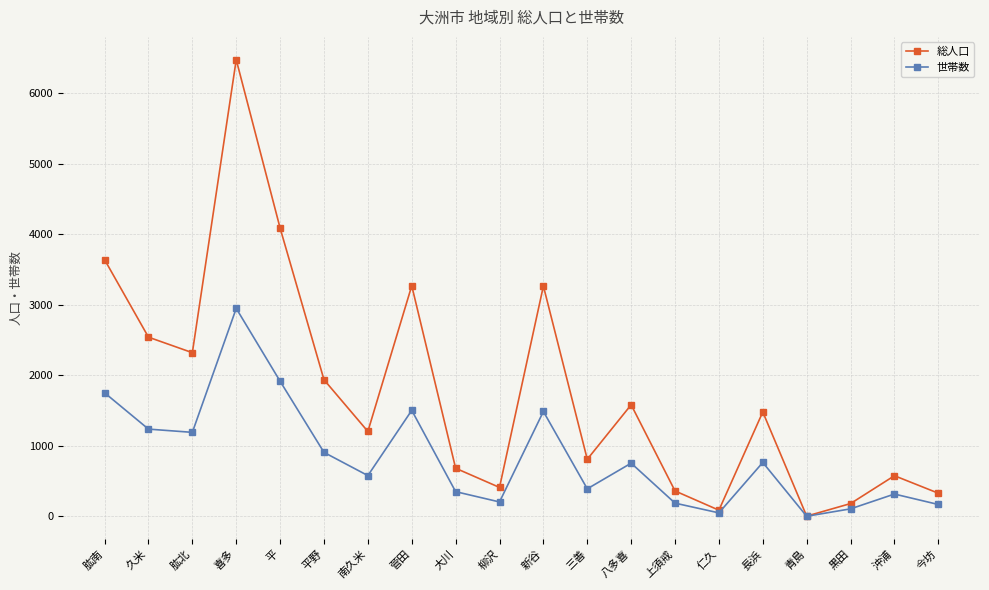

What is the total value across all series at 喜多?

9429